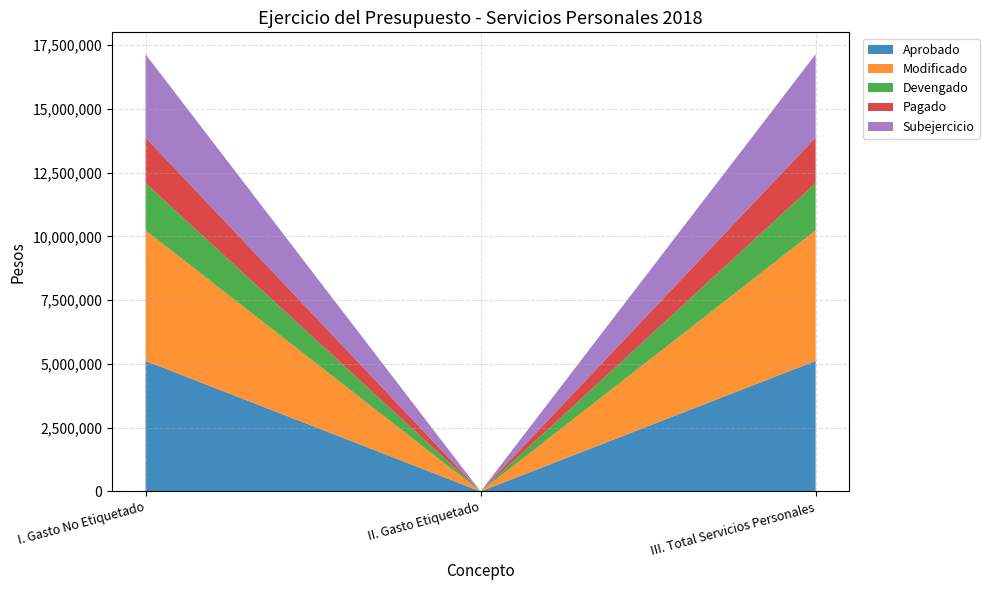

Reading right to left, what are all the values shown in this chart?

Aprobado: 5118132.8	0.0	5118132.8
Modificado: 5118132.8	0.0	5118132.8
Devengado: 1853532.4	0.0	1853532.4
Pagado: 1789319.1	0.0	1789319.1
Subejercicio: 3264600.4	0.0	3264600.4